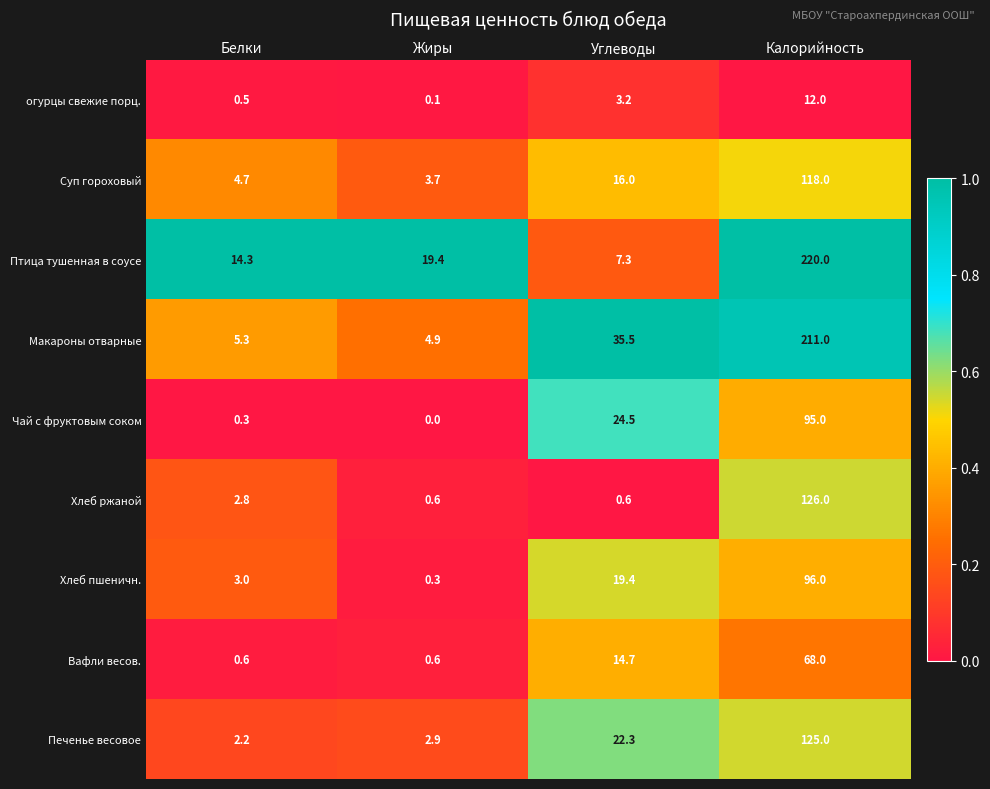

Rank the series at Белки from highest to lowest value.

Птица тушенная в соусе, Макароны отварные, Суп гороховый, Хлеб пшеничн., Хлеб ржаной, Печенье весовое, Вафли весов., огурцы свежие порц., Чай с фруктовым соком